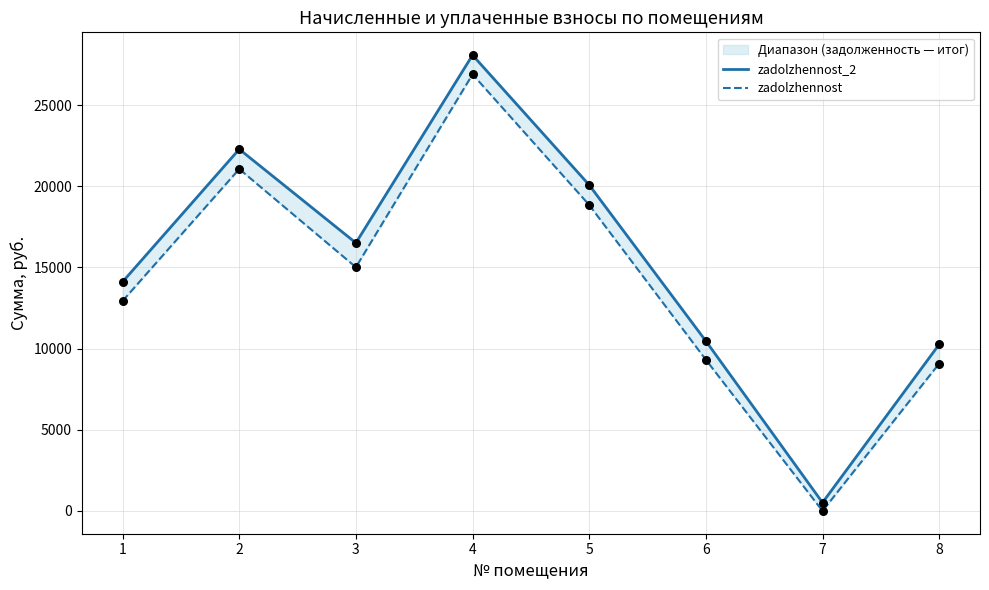

At which category is the sum across all series the highest?

4